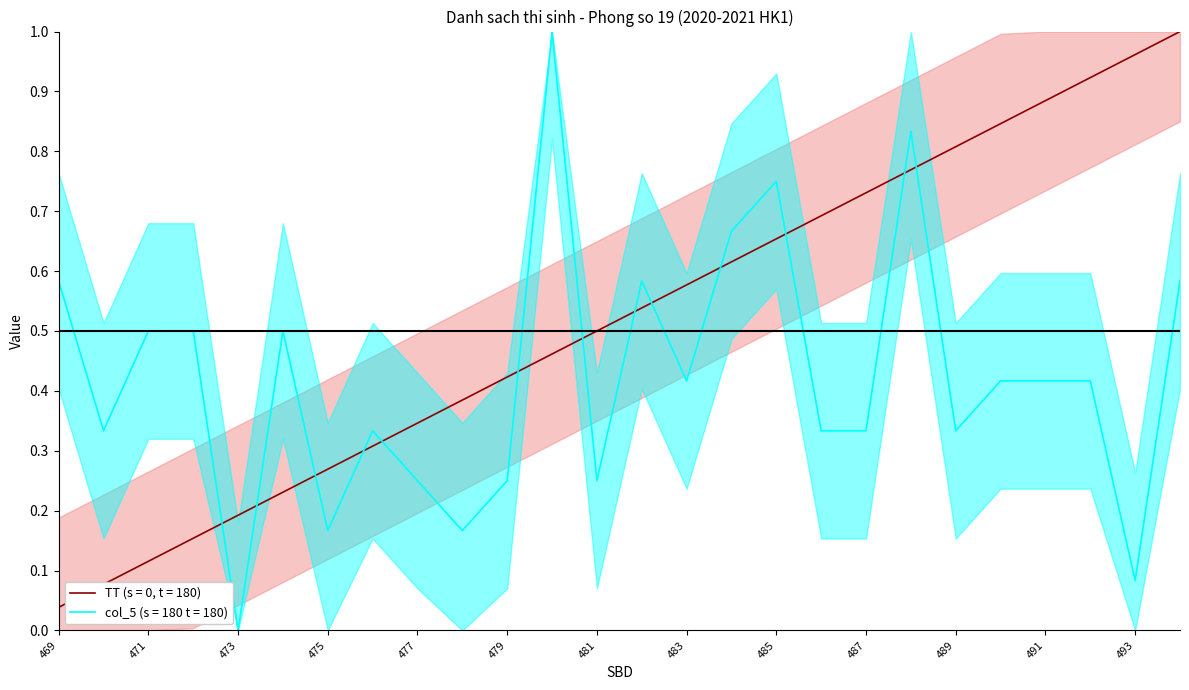

At which category is the sum across all series the highest?

488